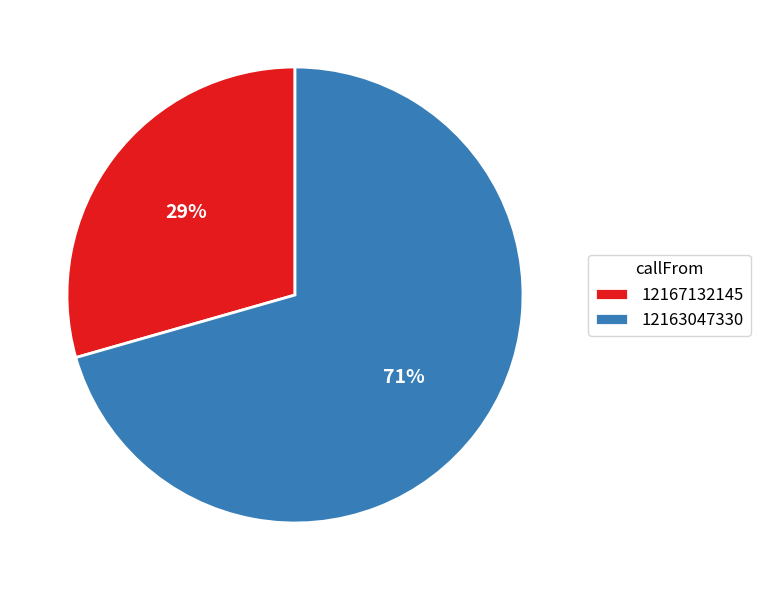

Which slice is the smallest?

12167132145